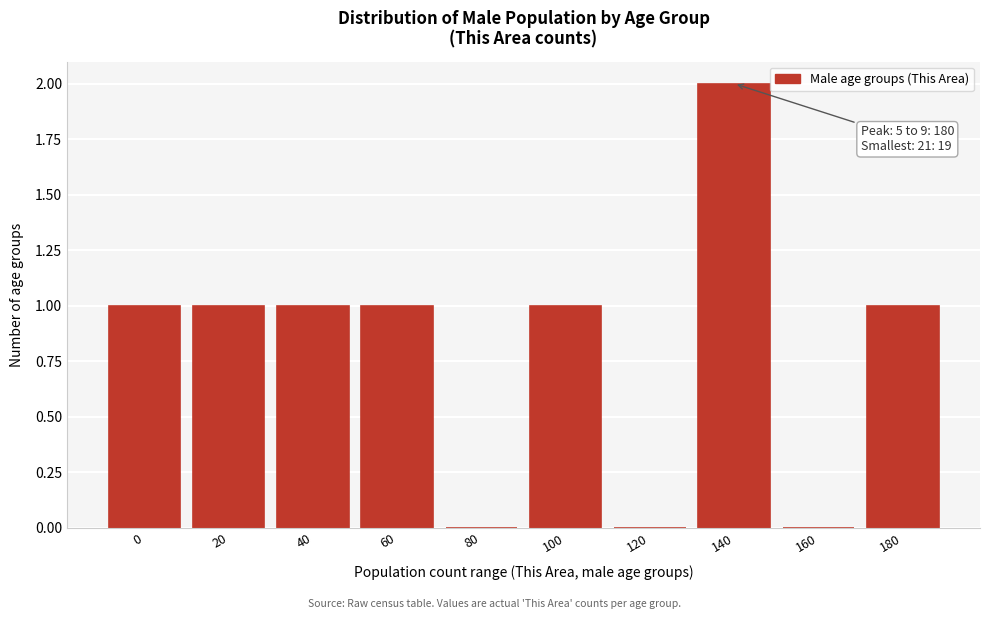

Reading right to left, what are all the values shown in this chart?

180=1	160=0	140=2	120=0	100=1	80=0	60=1	40=1	20=1	0=1